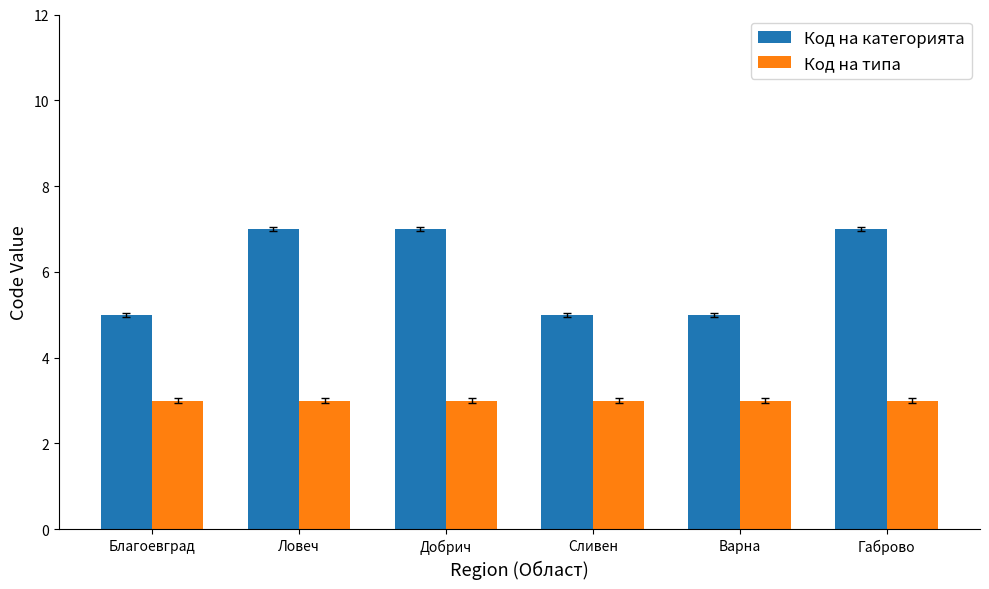

List the series in order of their peak value, lowest first.

Код на типа, Код на категорията